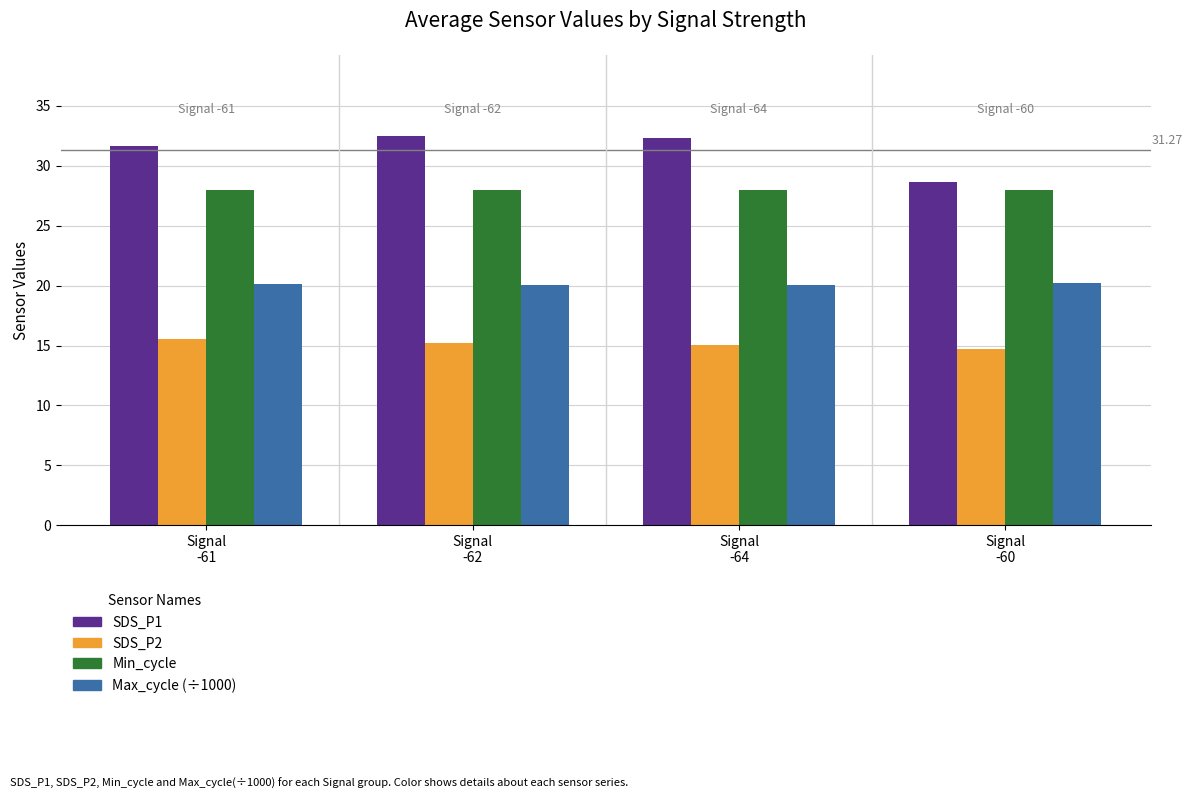

Which series has the widest spread of values?

SDS_P1